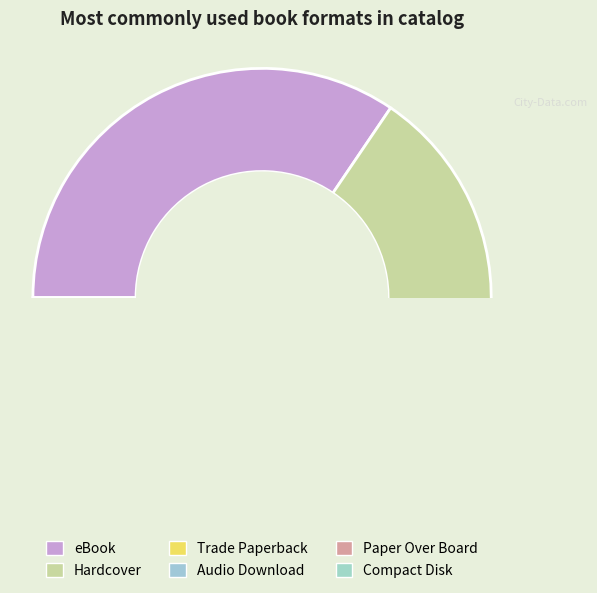

To the nearest percent, what portion does Hardcover represent?

34%